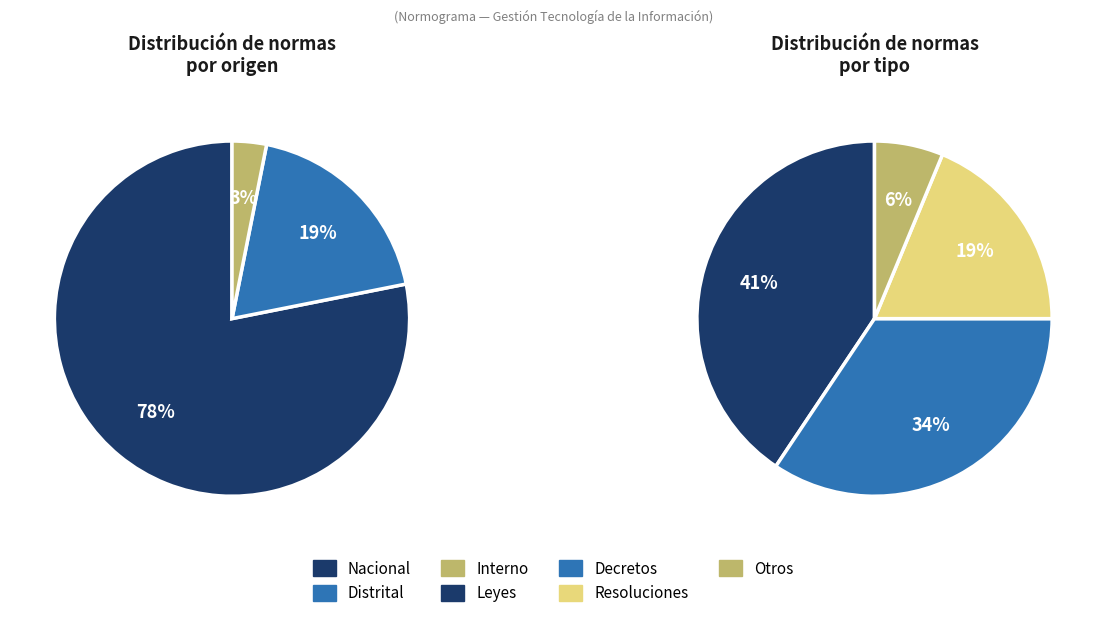

Is it true that Interno is 3% of the pie?

True